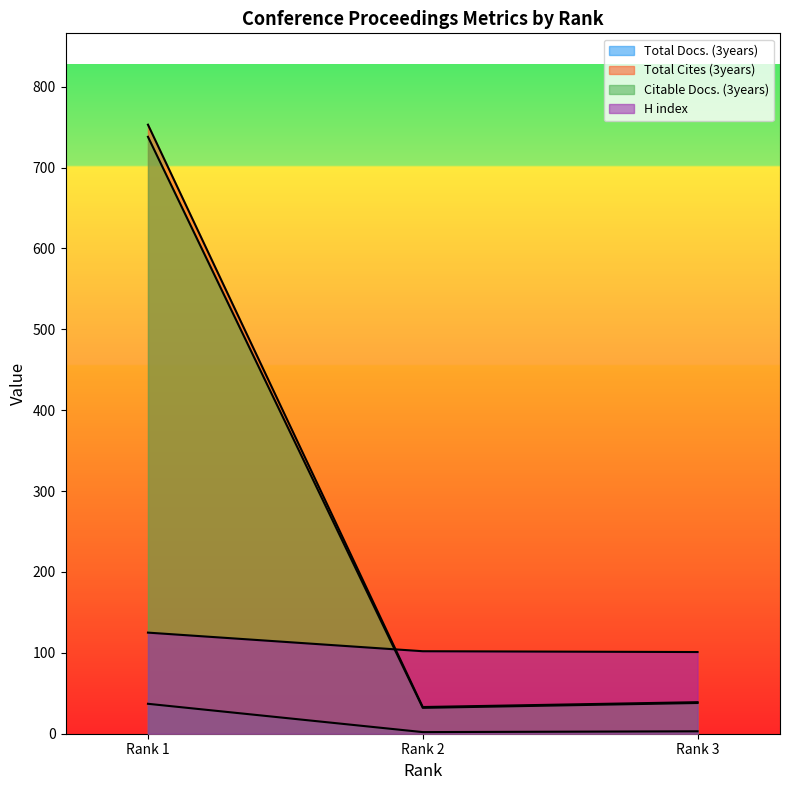

Rank the series by their maximum value, from highest to lowest.

Total Cites (3years), Citable Docs. (3years), H index, Total Docs. (3years)